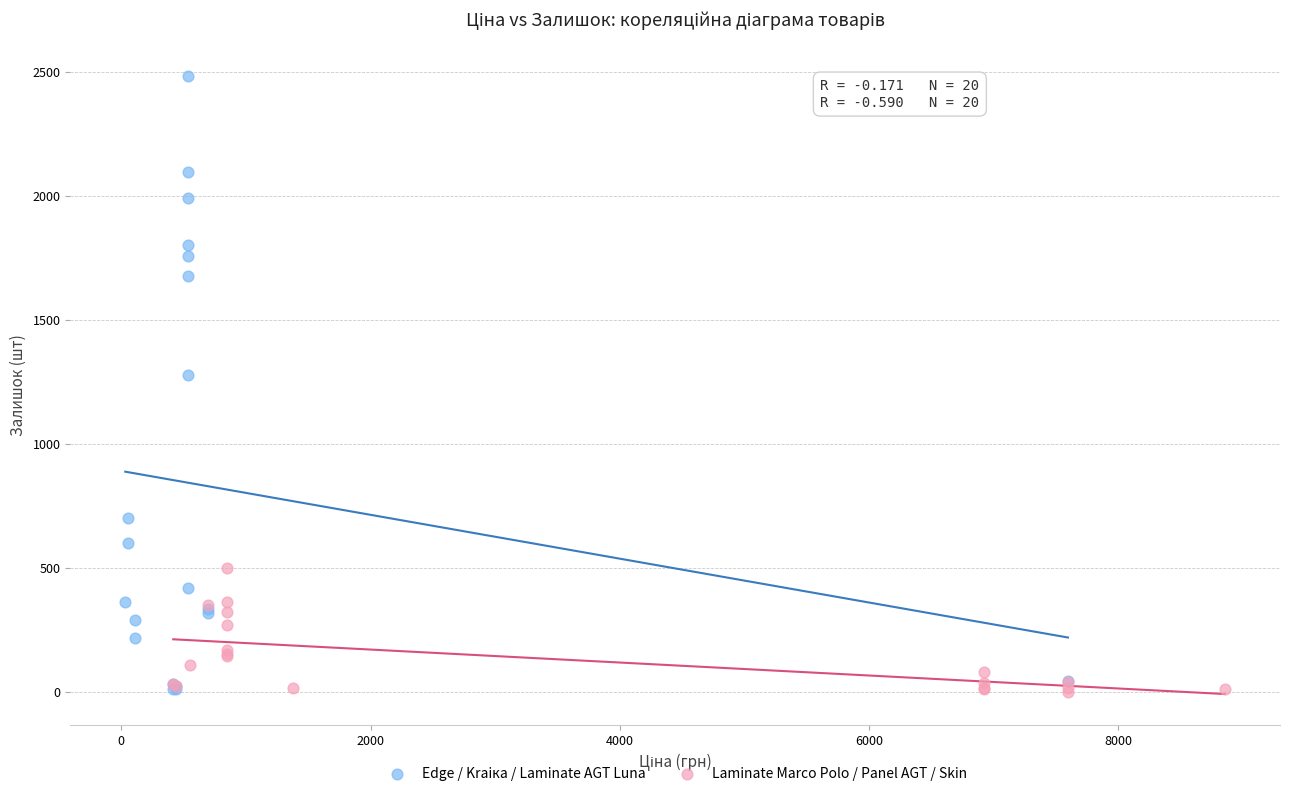

Which series has the widest spread of Y values?

Edge / Kraiка / Laminate AGT Luna